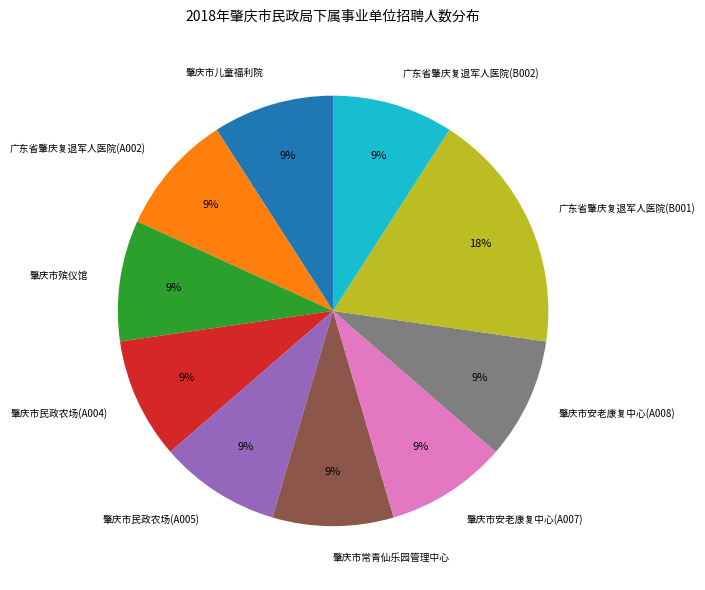

The 肇庆市殡仪馆 slice represents 16% of the pie. True or false?

False